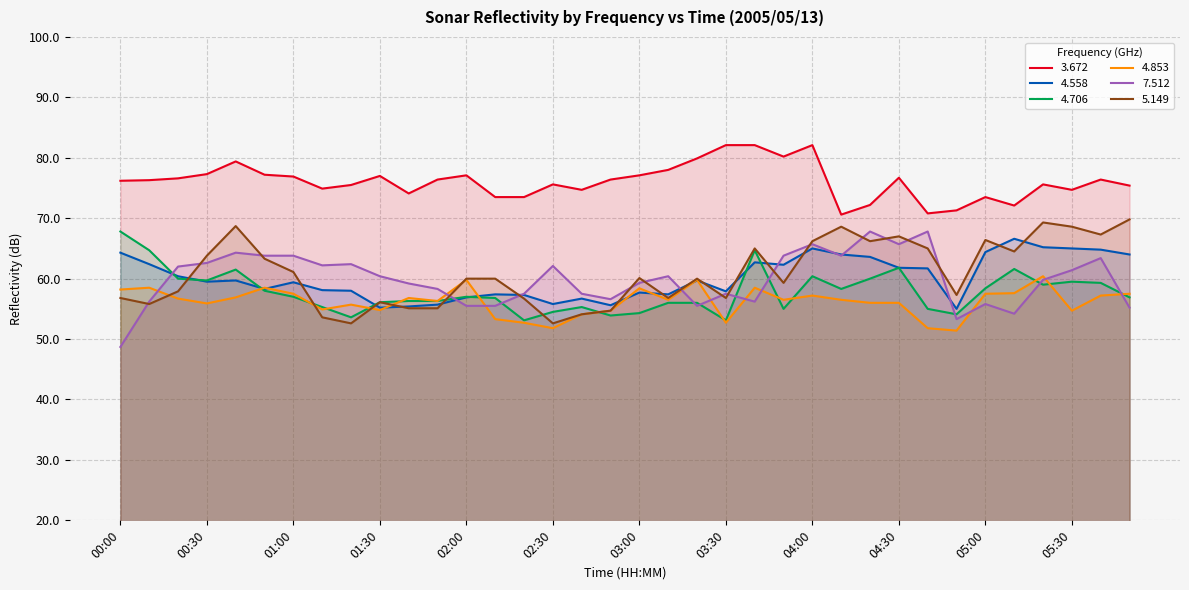

True or false: 4.853 has more than 1 interior local peaks.

True